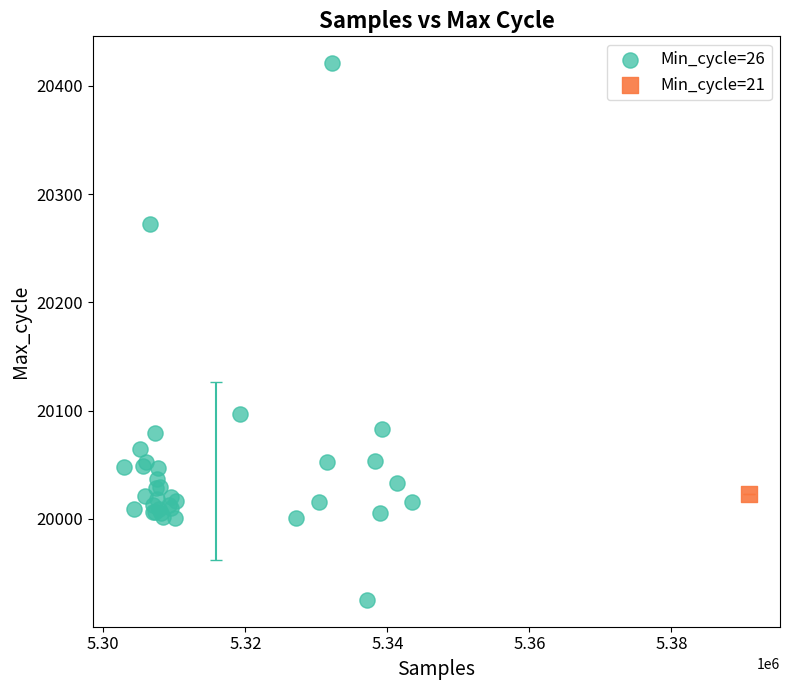

What are all the series names shown in the legend?

Min_cycle=26, Min_cycle=21